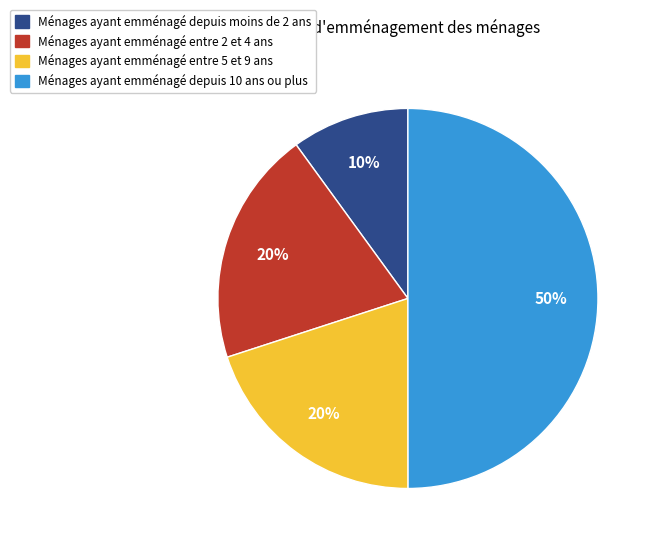

How many slices are in this pie chart?

4